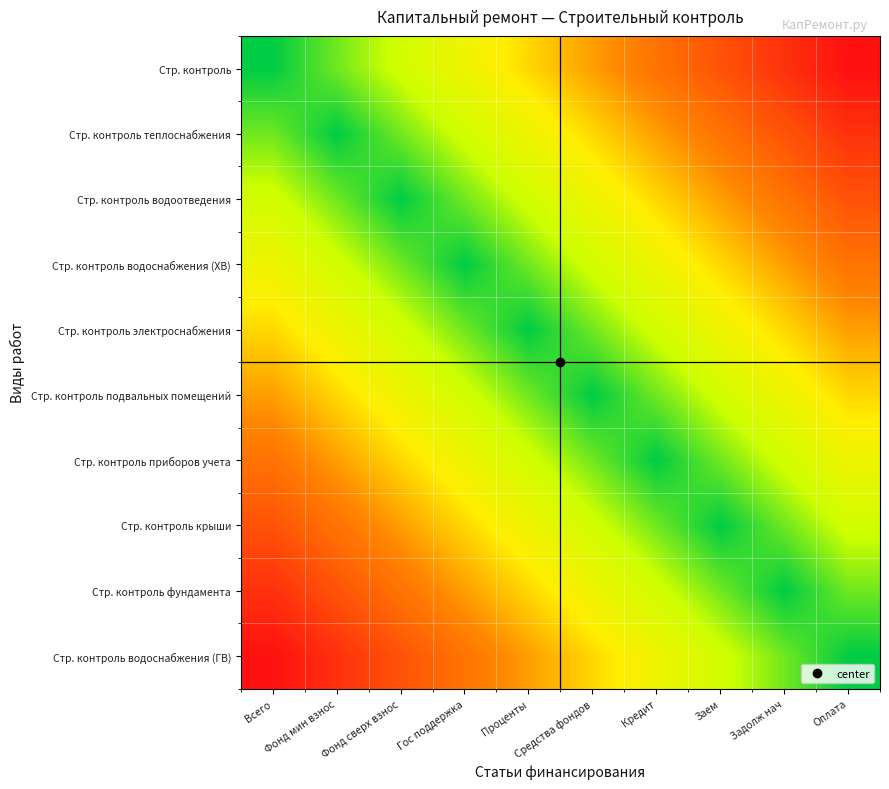

What is the total value across all series at Фонд мин взнос?

4.1